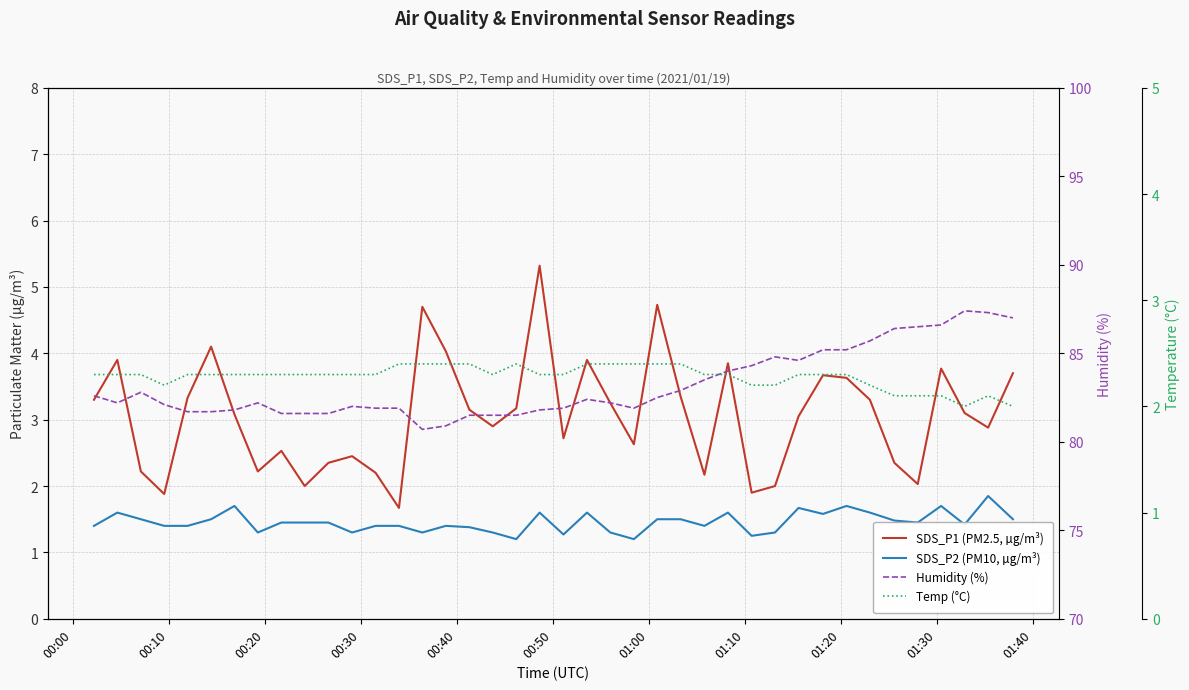

Is the value of SDS_P1 (PM2.5, µg/m³) at 27 greater than the value of Temp (°C) at 38?

Yes